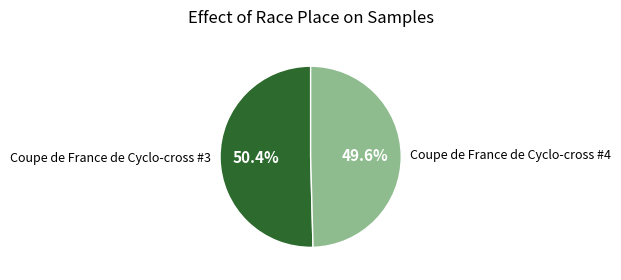

Count the number of slices in the pie.

2